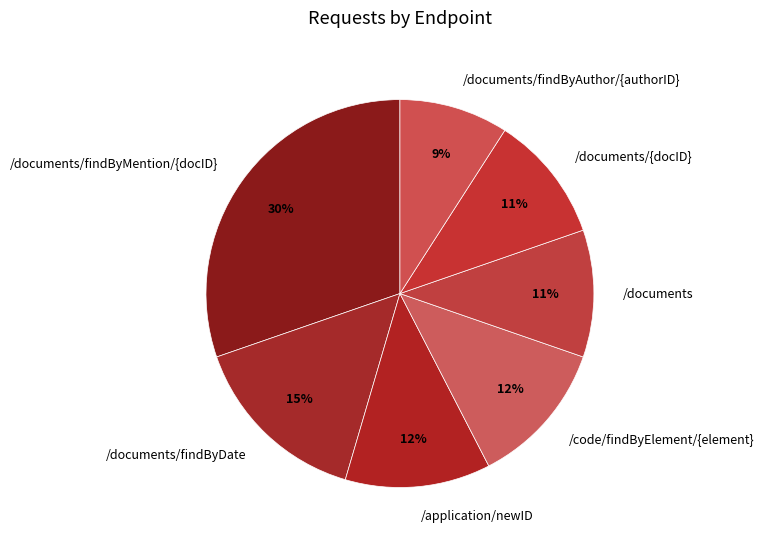

What percentage is the /documents/findByAuthor/{authorID} slice, to the nearest percent?

9%